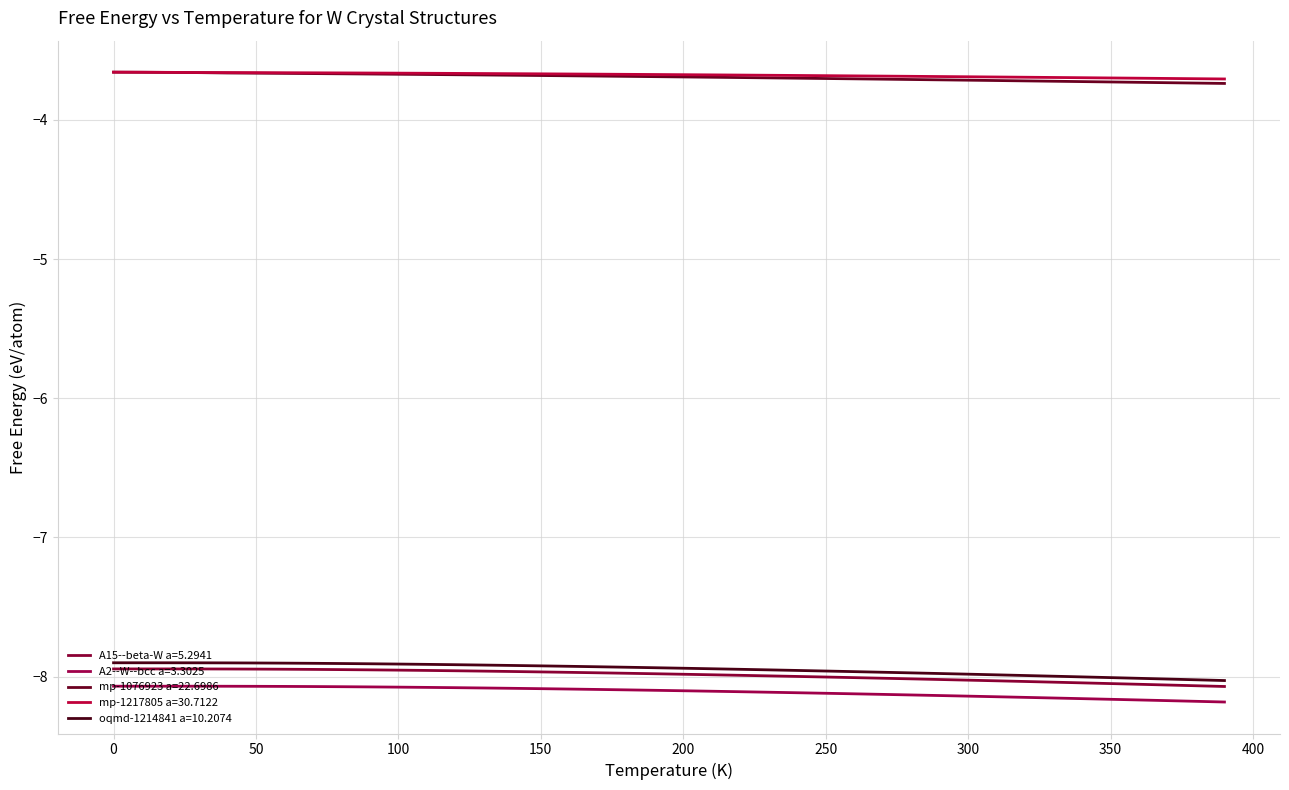

Is this an area chart (filled region under the line)?

No